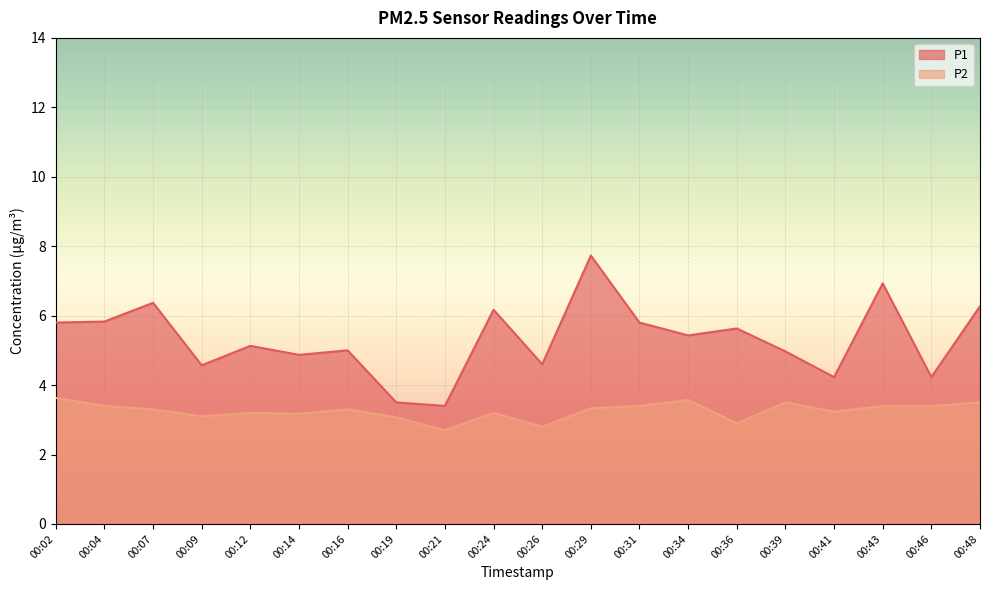

How many lines are shown in the chart?

2